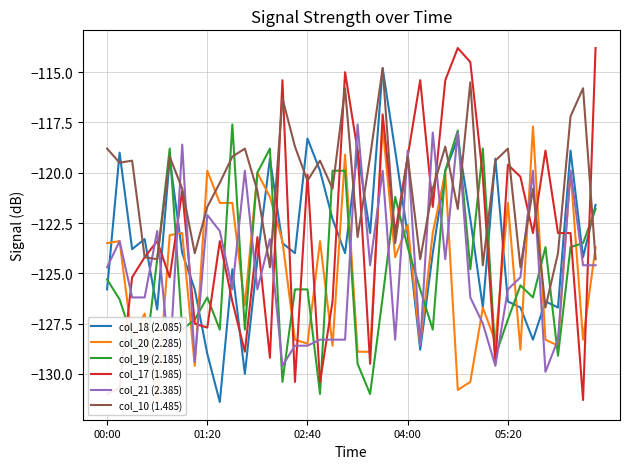

What is the value of the col_20 (2.285) point at the 18th from the left?

-123.4